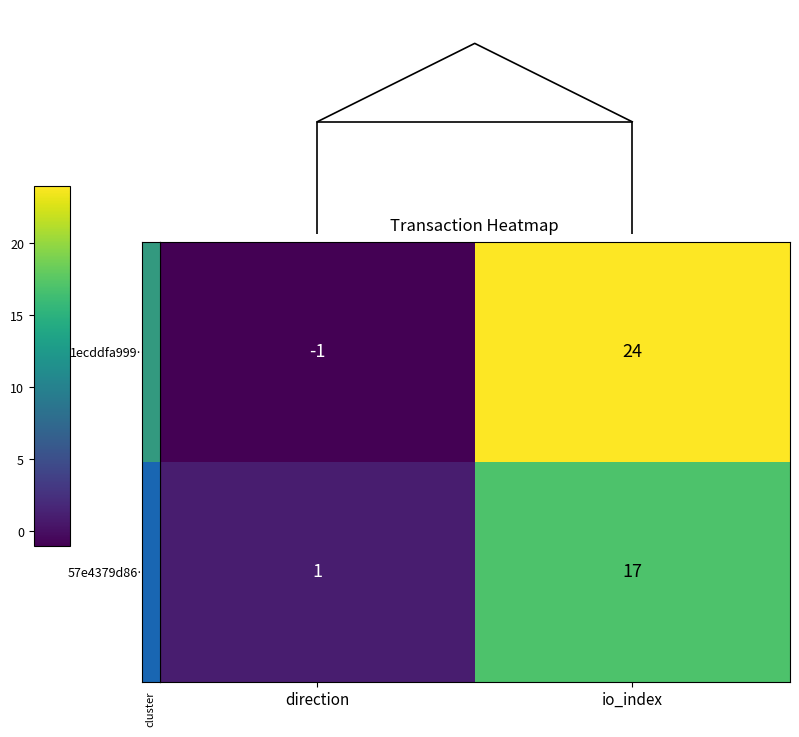

What is the sum of the 1ecddfa999198691be6da1ae2159aa538f466b5 values at 0 and 1?

23